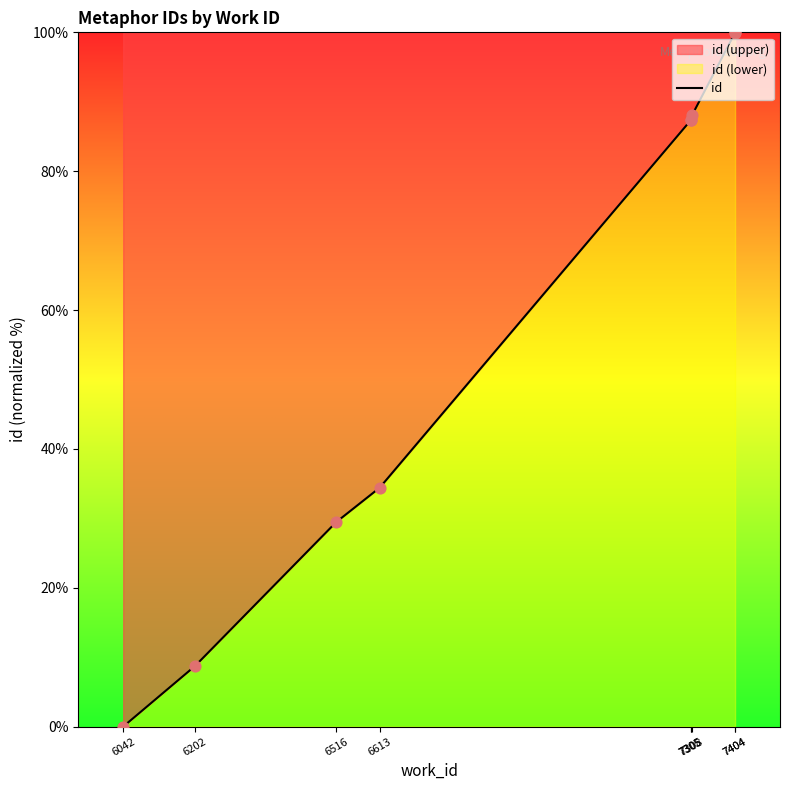

Which has a higher value, 6202 or 7305?

7305